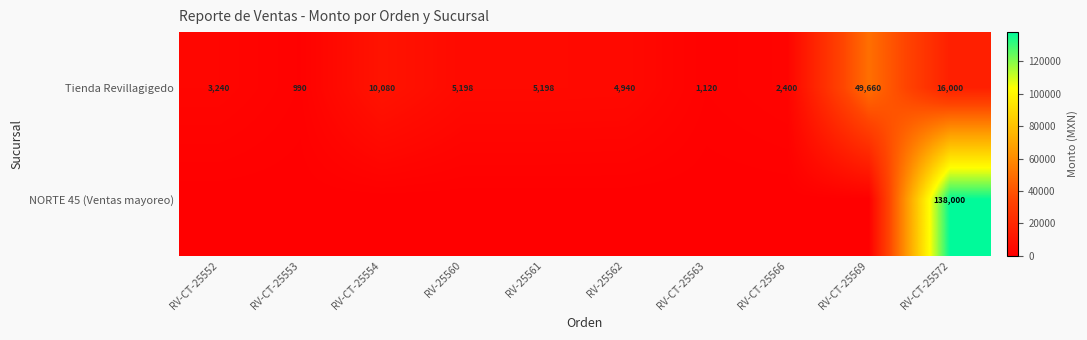

Which category has the highest value in the Tienda Revillagigedo series?

RV-CT-25569